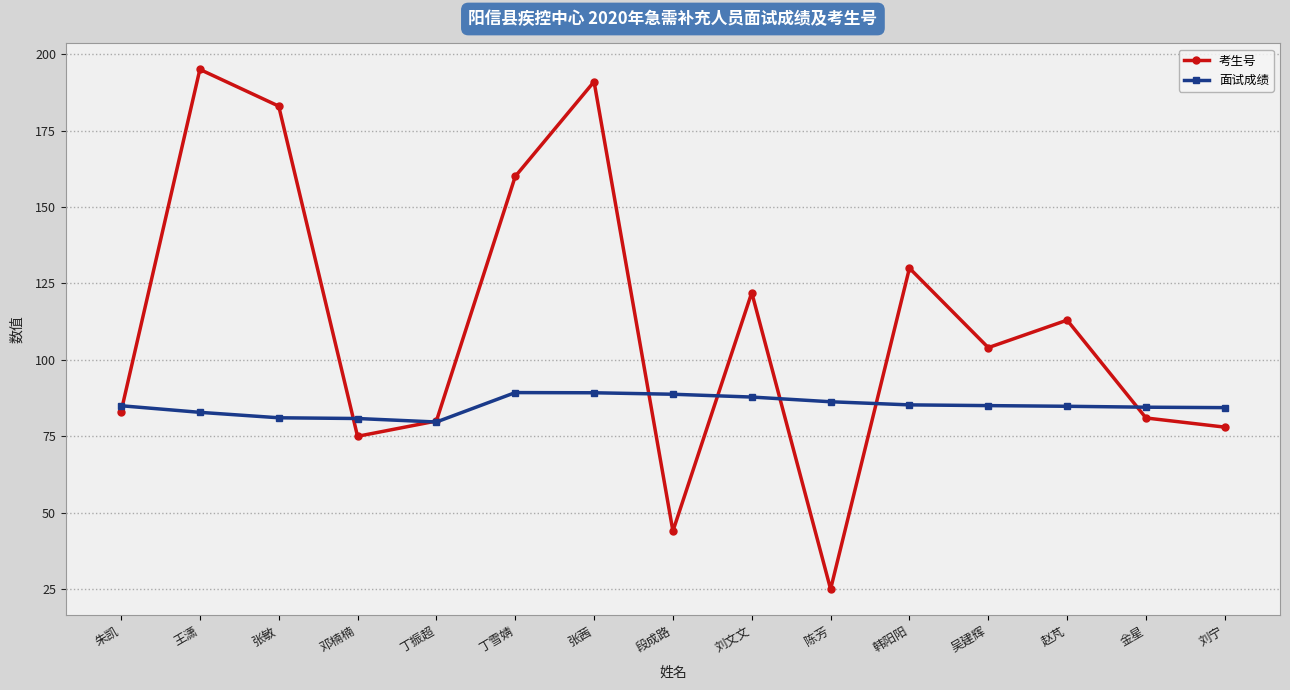

Which series has the widest spread of values?

考生号